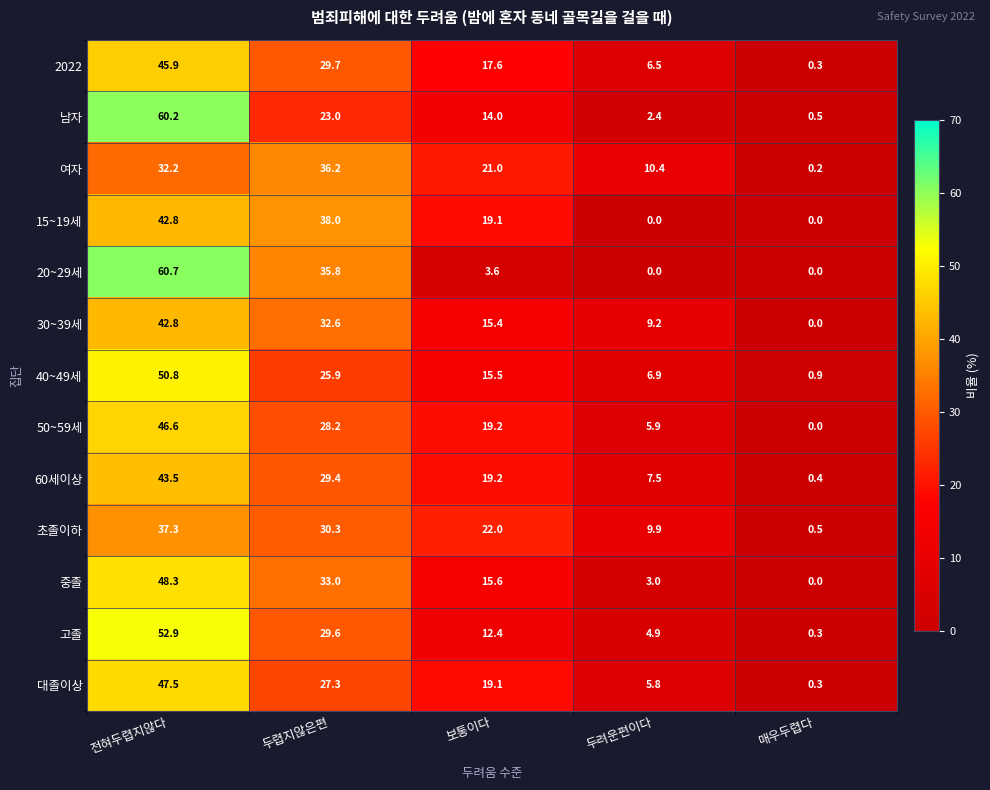

List the labels in order of 중졸 value, smallest first.

매우두렵다, 두려운편이다, 보통이다, 두렵지않은편, 전혀두렵지않다